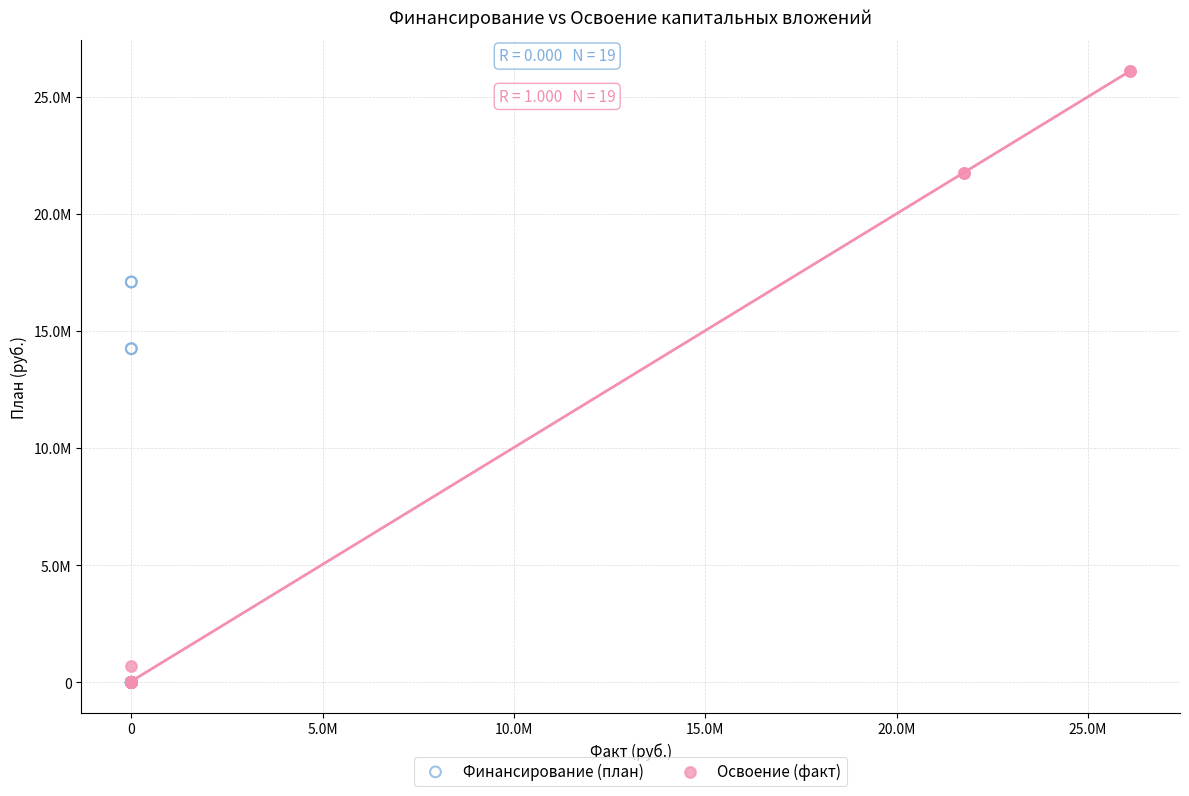

What are all the series names shown in the legend?

Финансирование (план), Освоение (факт)